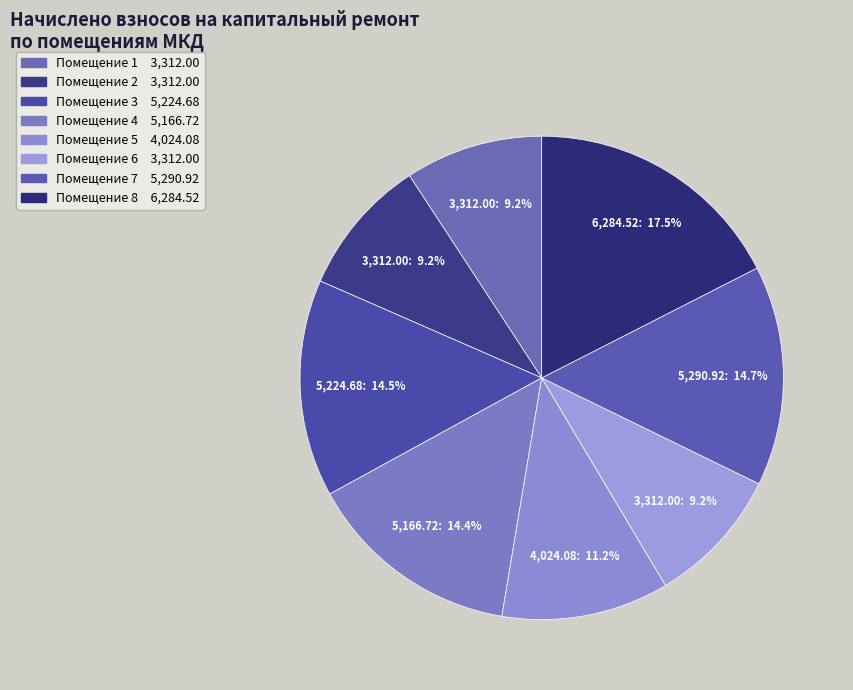

How many segments does this pie chart have?

8